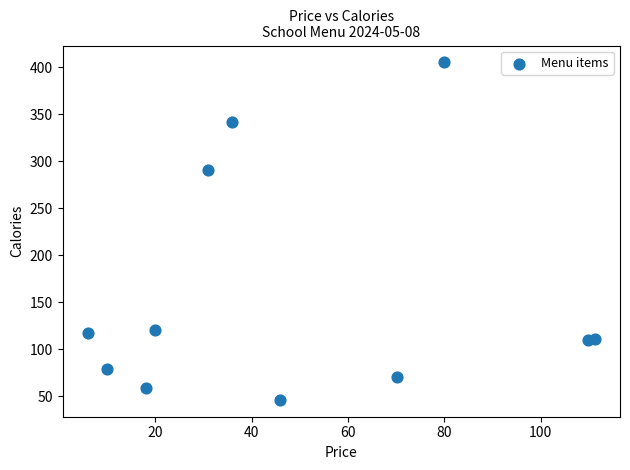

What is the average Y value?

159.1